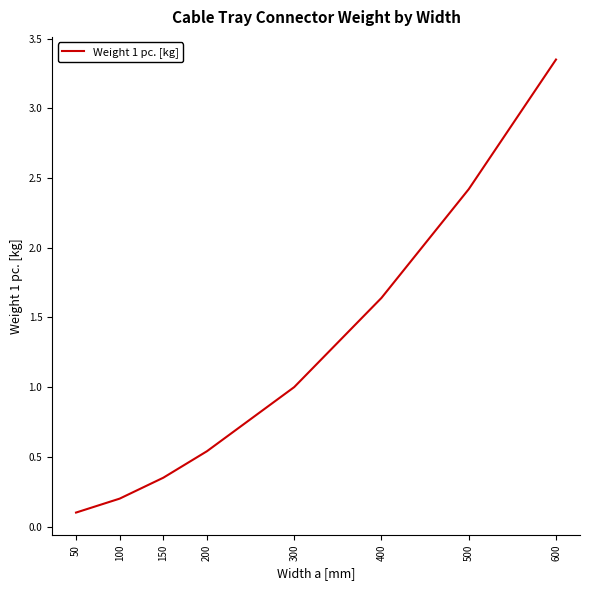

What is the change in value from 100 to 500?

+2.2